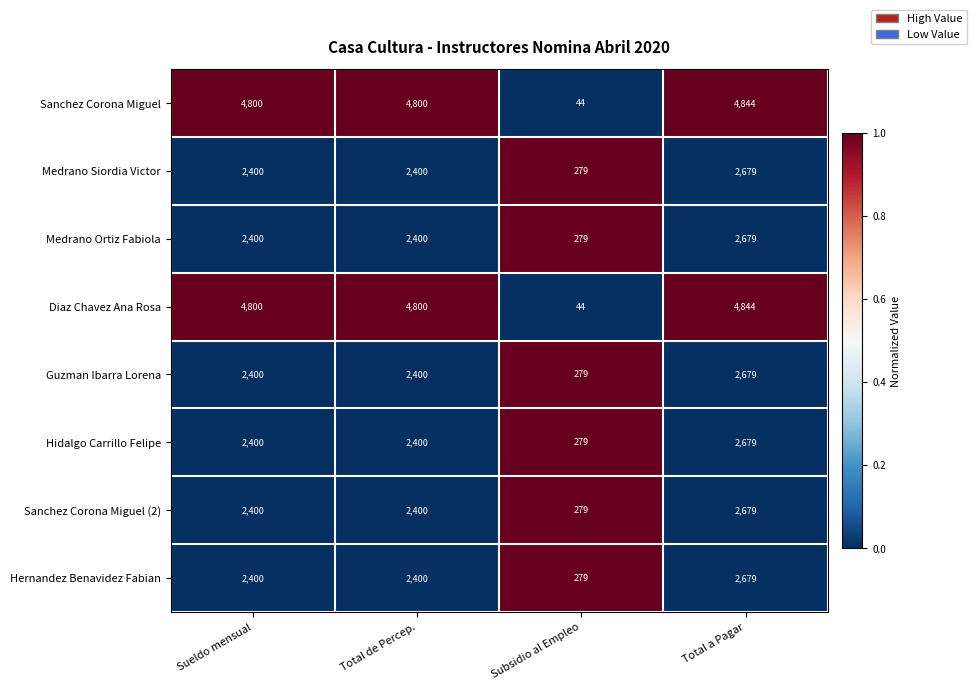

What is the difference between the maximum and minimum values in the Hidalgo Carrillo Felipe series?

2400